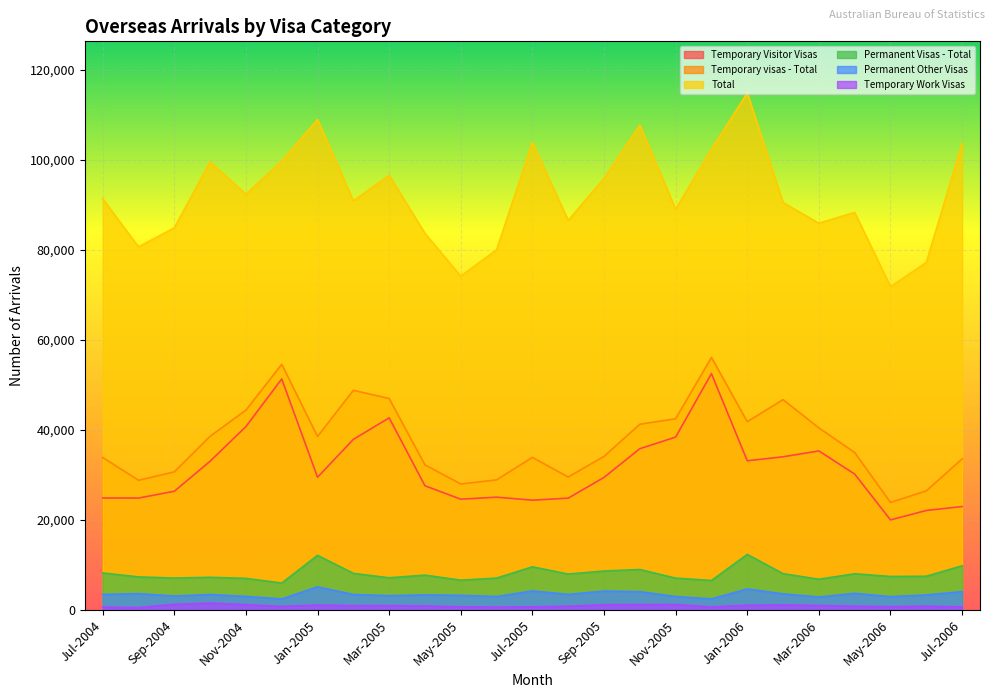

What is the difference between the highest and lowest values at Nov-2005?

87780